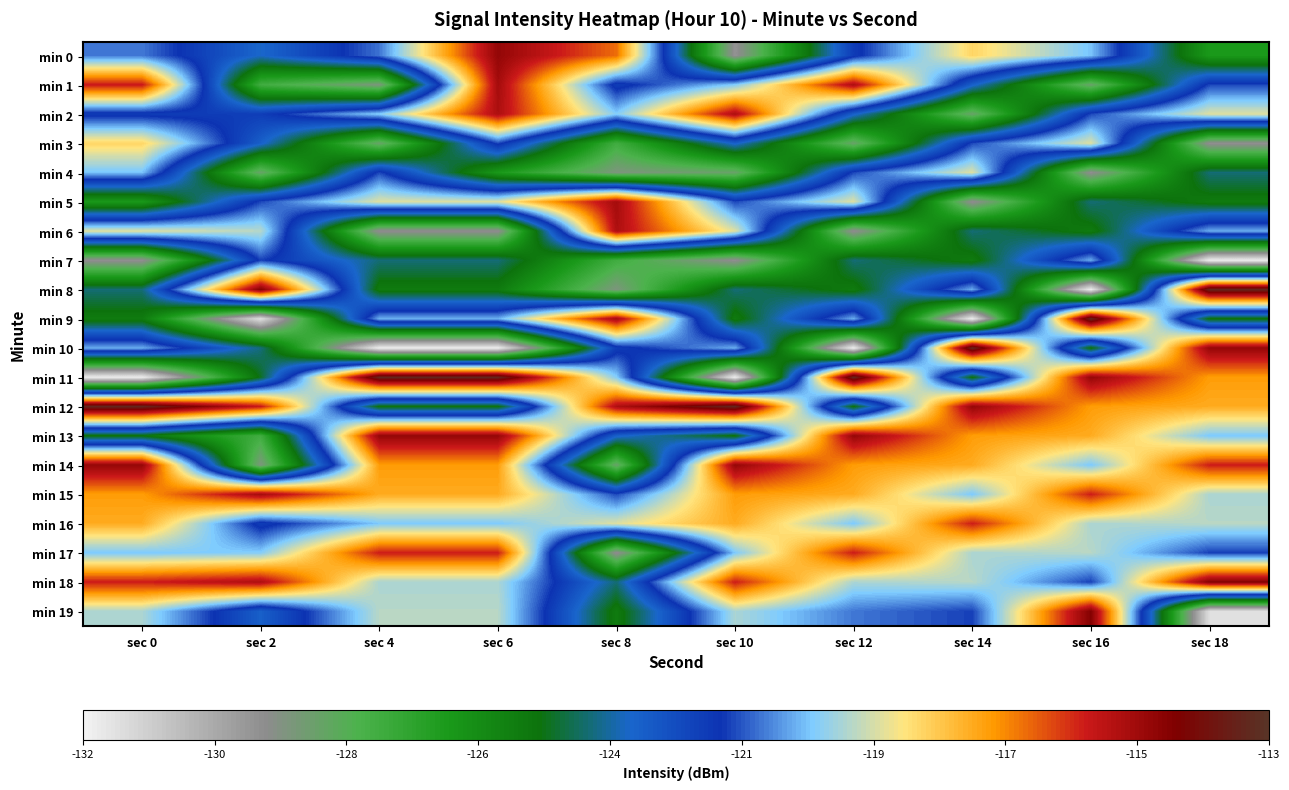

Rank the series by their maximum value, from highest to lowest.

min 8, min 9, min 10, min 11, min 12, min 18, min 19, min 0, min 13, min 14, min 1, min 5, min 15, min 2, min 6, min 16, min 17, min 3, min 4, min 7